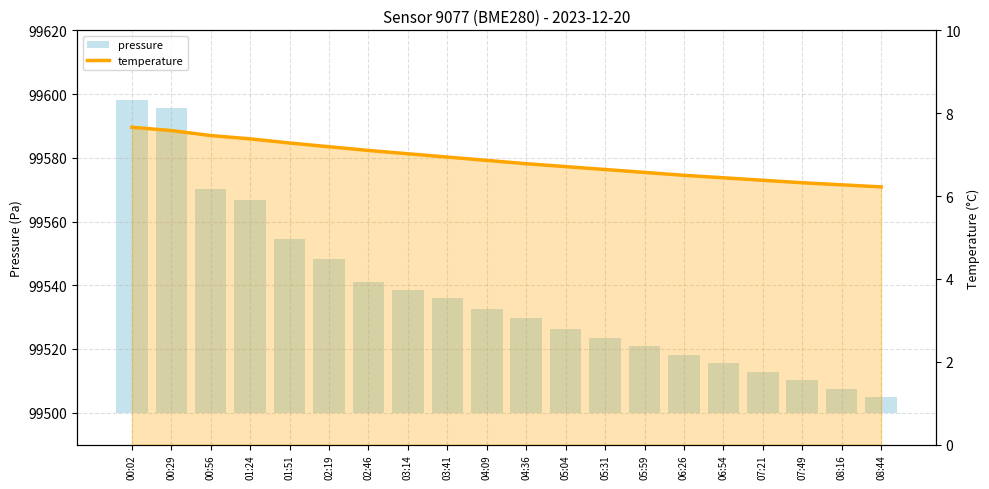

Which series has the largest total across all categories?

pressure